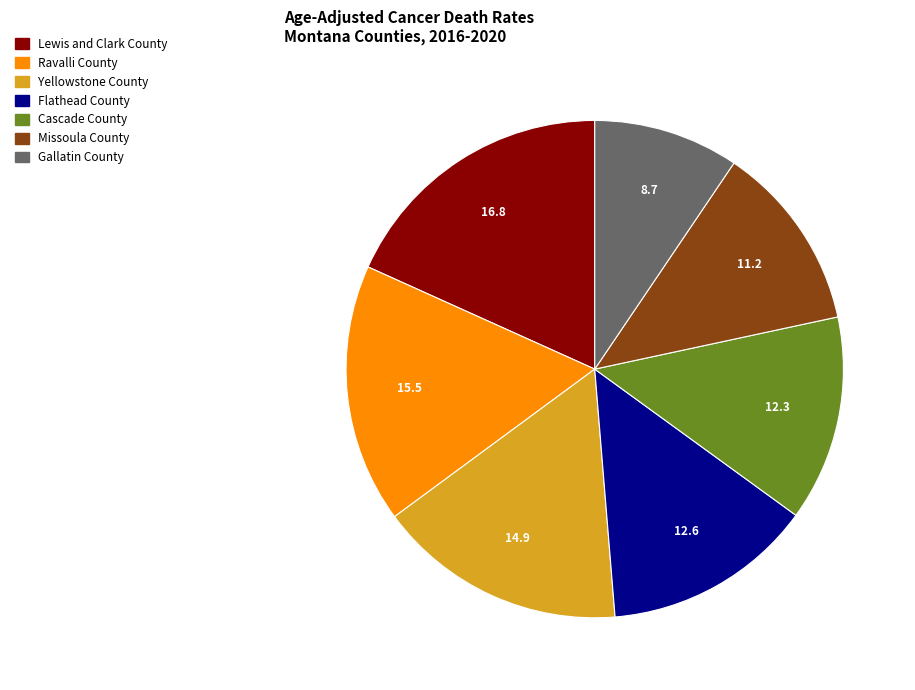

Do Yellowstone County and Cascade County together represent more than half of the pie?

No